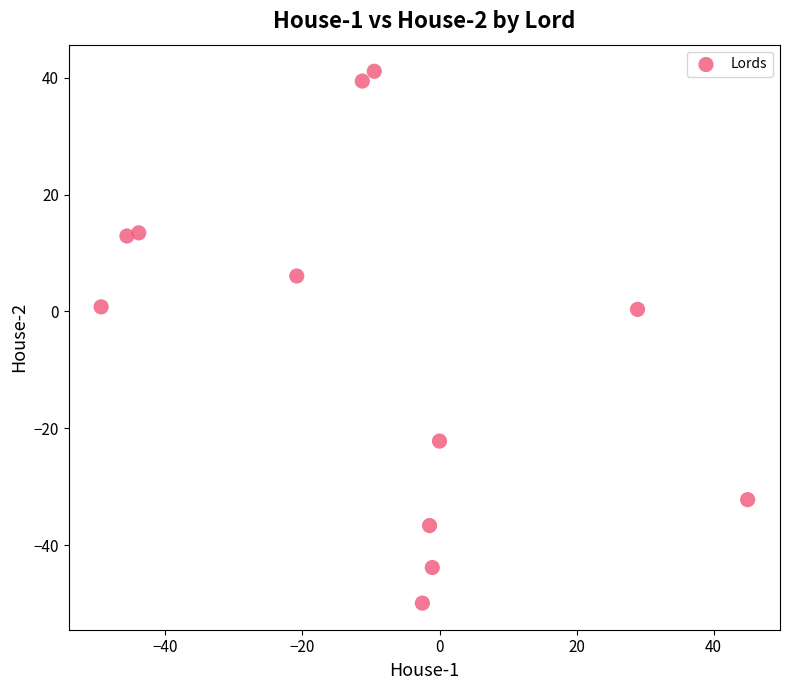

What is the average Y value?

-5.9